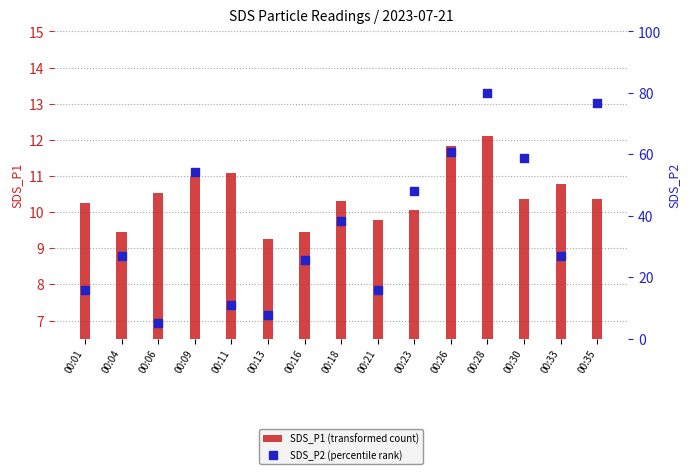

Which series has the widest spread of Y values?

SDS_P2 (percentile rank)